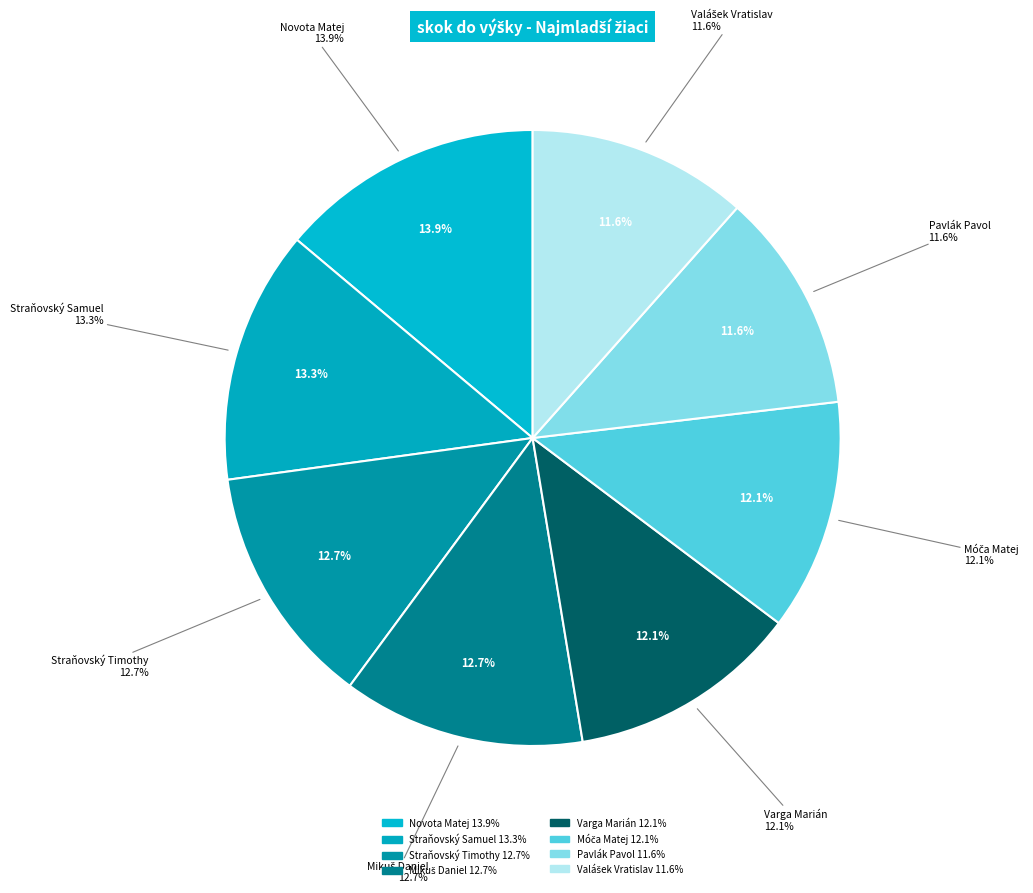

Is it true that Straňovský Samuel is 19% of the pie?

False